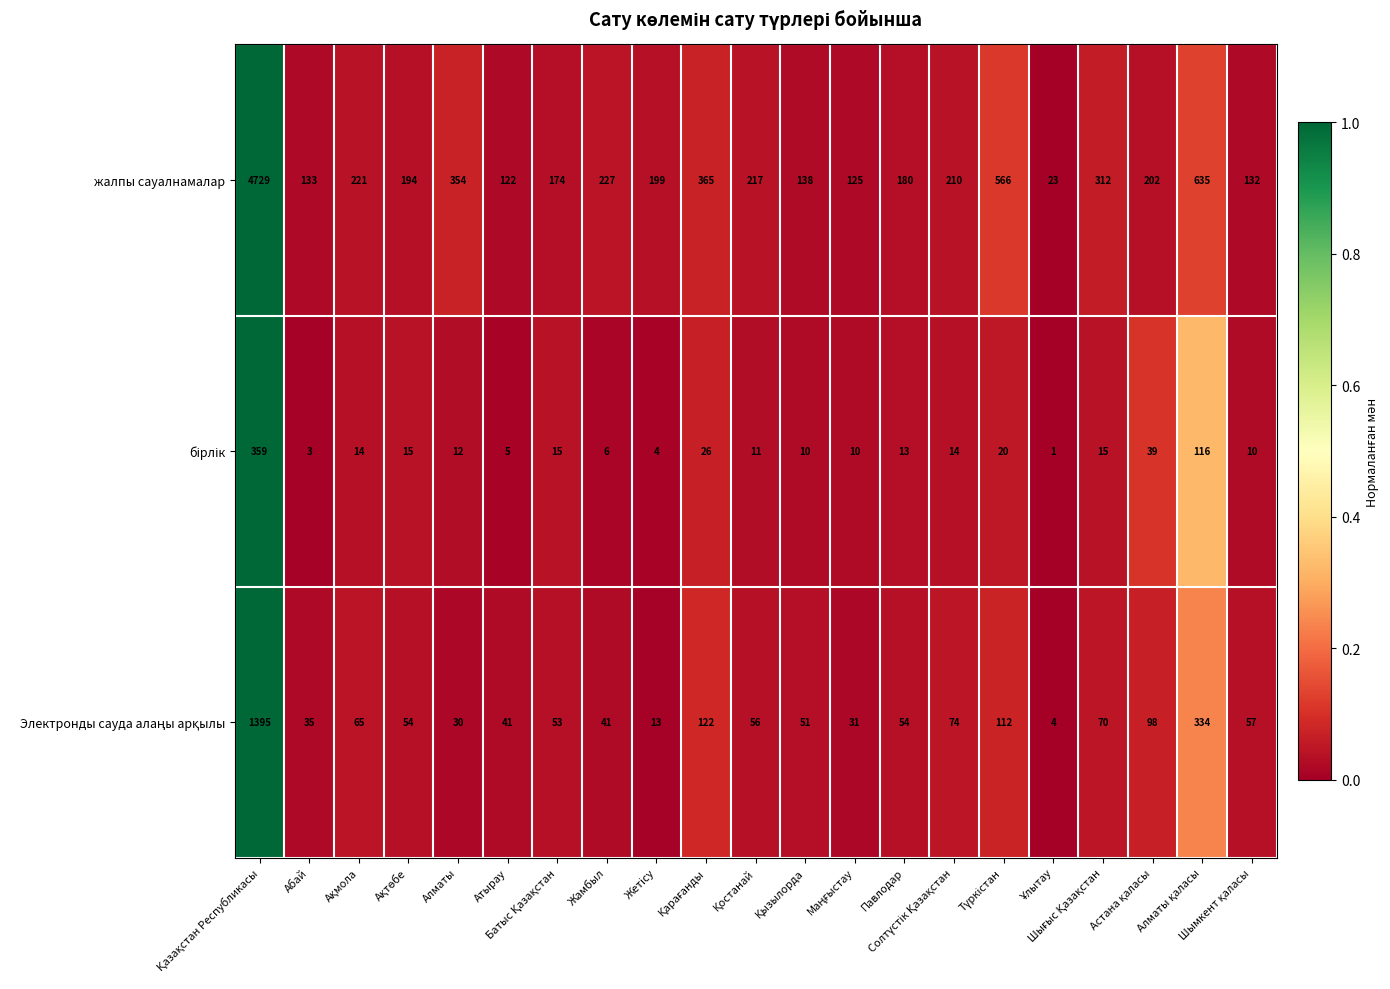

What is the difference between the maximum and minimum values in the жалпы сауалнамалар series?

4706